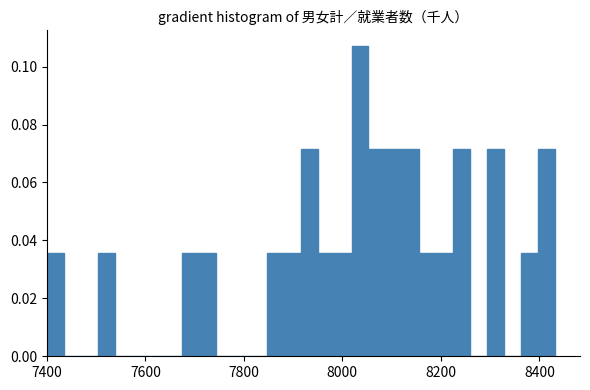

Read against the x-axis, roughly where is the centre of the tallest bar?

8040